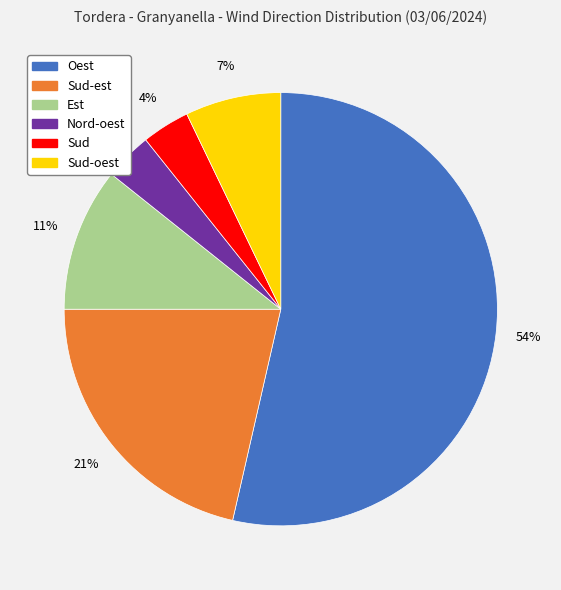

Is there any slice that represents more than half of the pie?

Yes